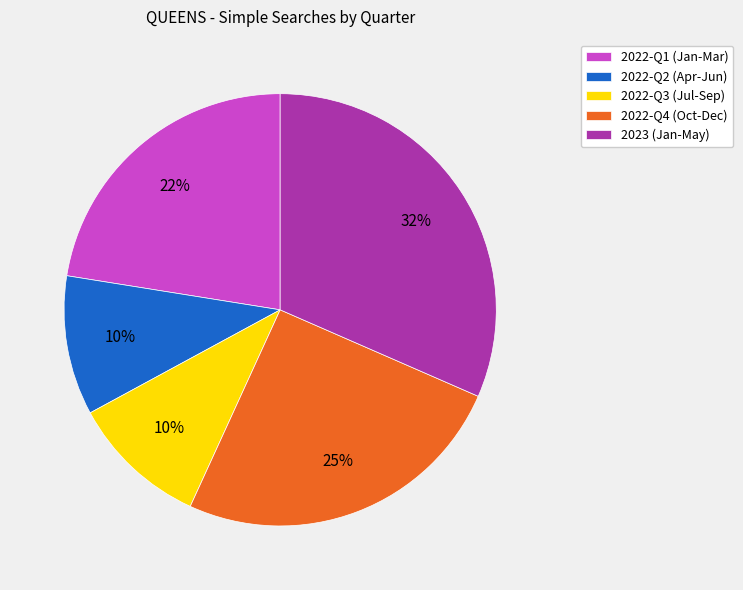

What is the largest slice in the pie chart?

2023 (Jan-May)